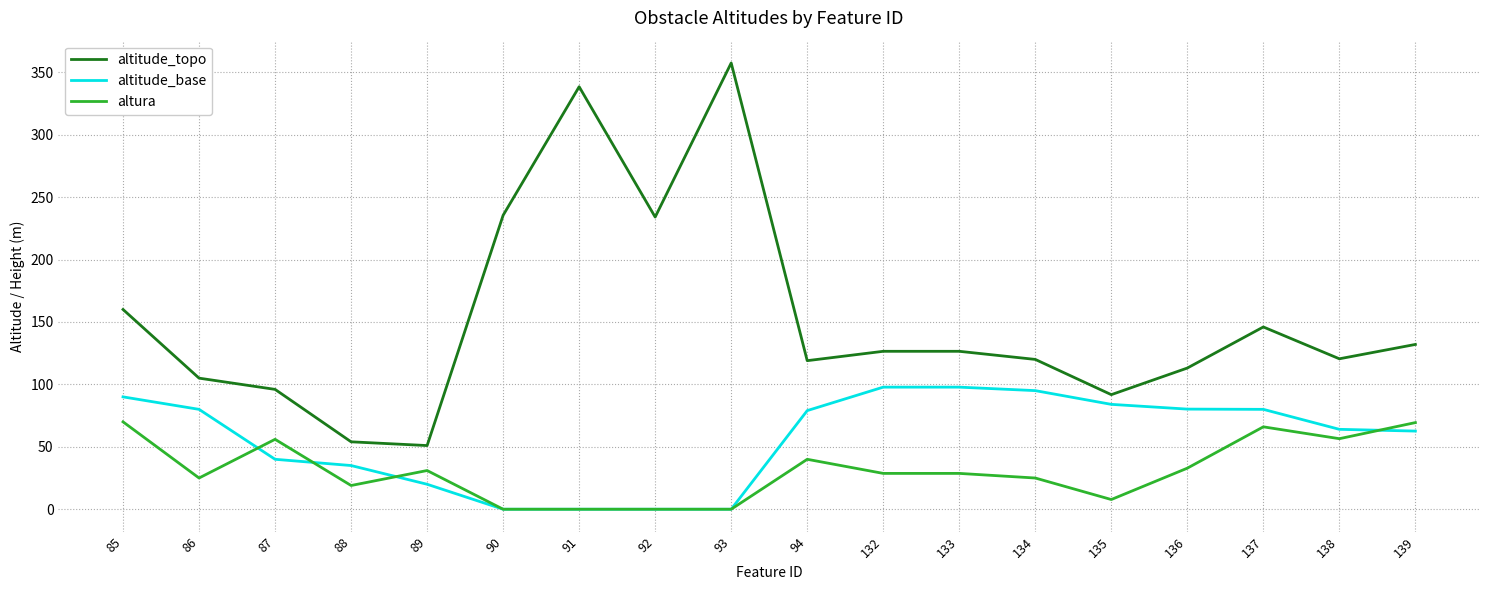

Between 89 and 93, which series saw the biggest shift?

altitude_topo